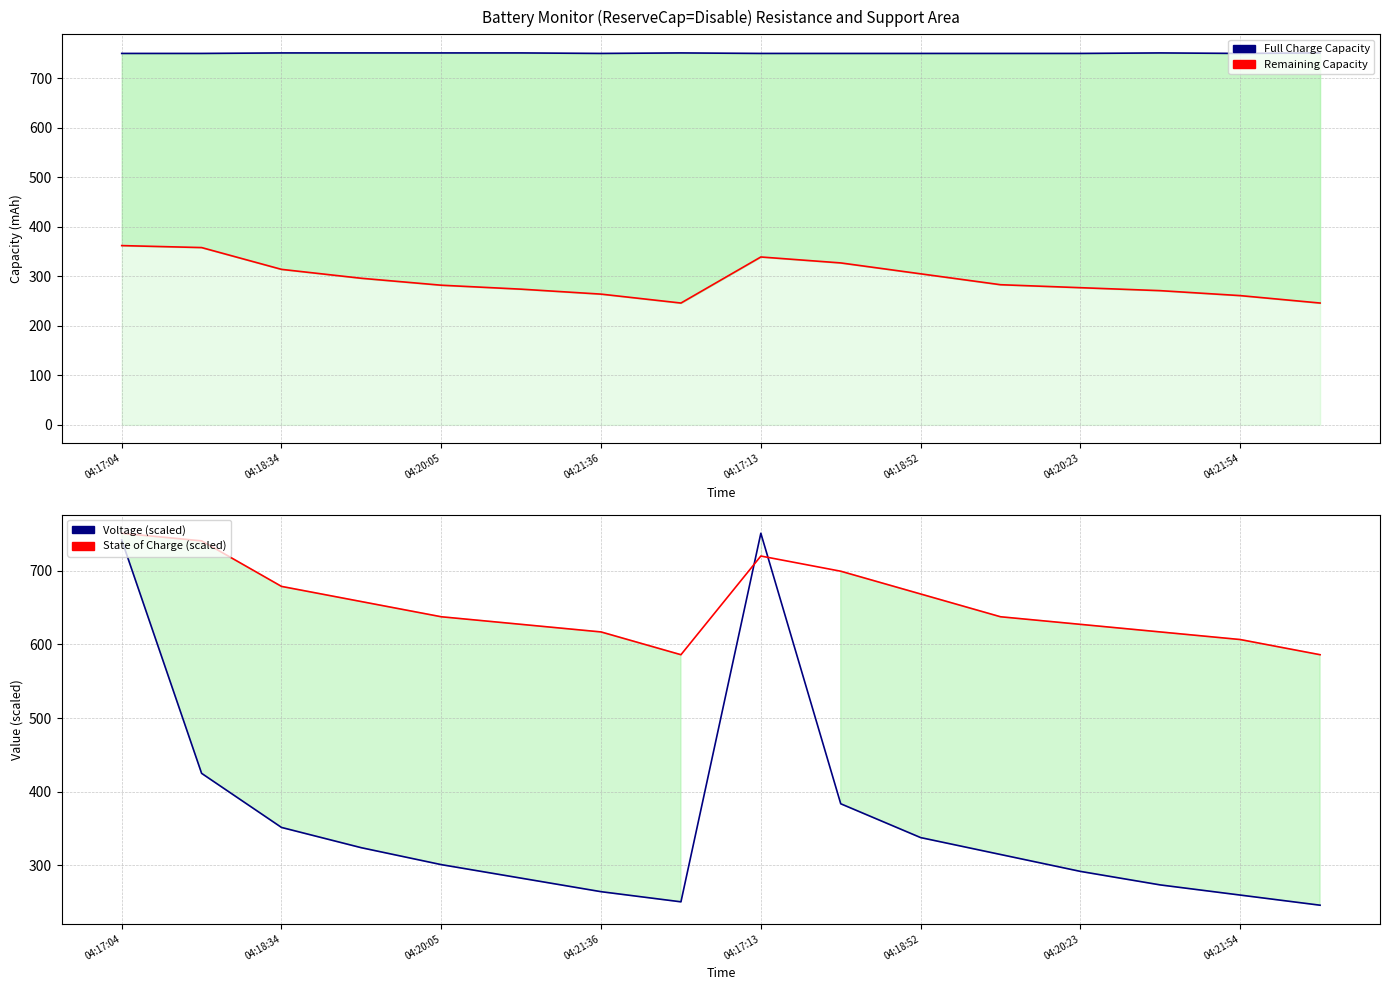

True or false: State of Charge (scaled) has more than 0 points higher than both neighbors.

True